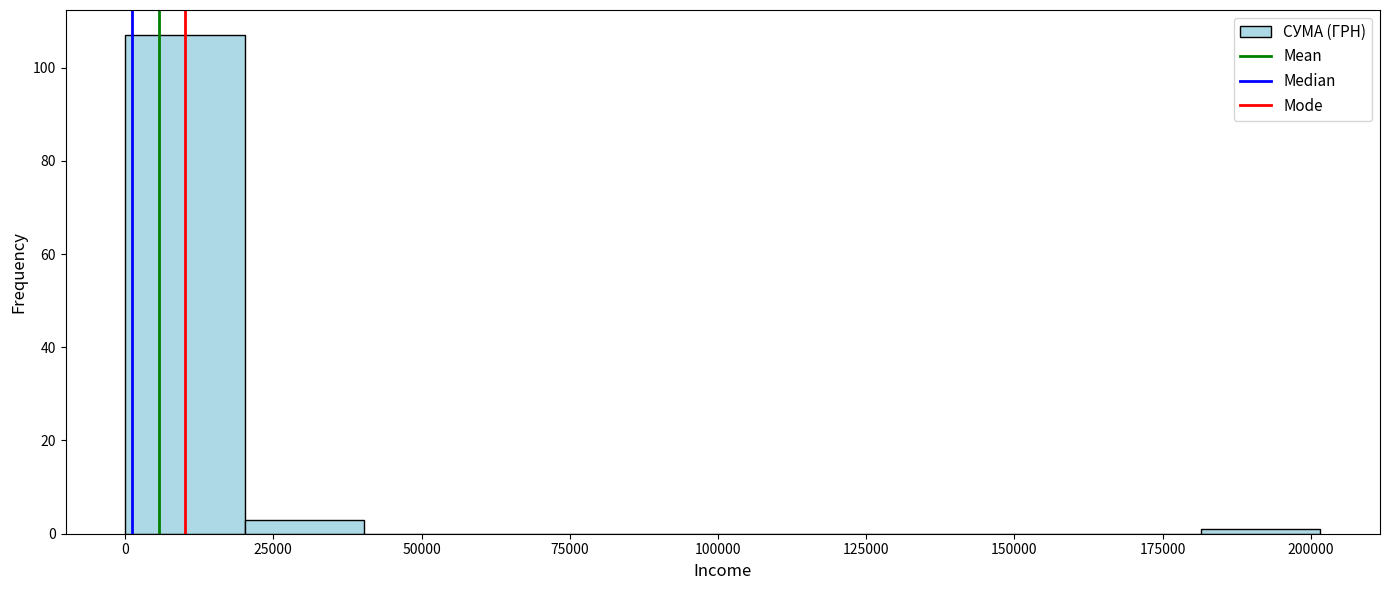

Reading left to right, transcribe this chart: for each bar, give the range it covers on the x-axis and its height. Neither the bar edges nor the heights are printed on the chart, so give them approximately, as read against the axes.

0 to 20000: 108
20000 to 40000: 4
40000 to 60000: 0
60000 to 80000: 0
80000 to 100000: 0
100000 to 120000: 0
120000 to 140000: 0
140000 to 160000: 0
160000 to 180000: 0
180000 to 200000: under 2